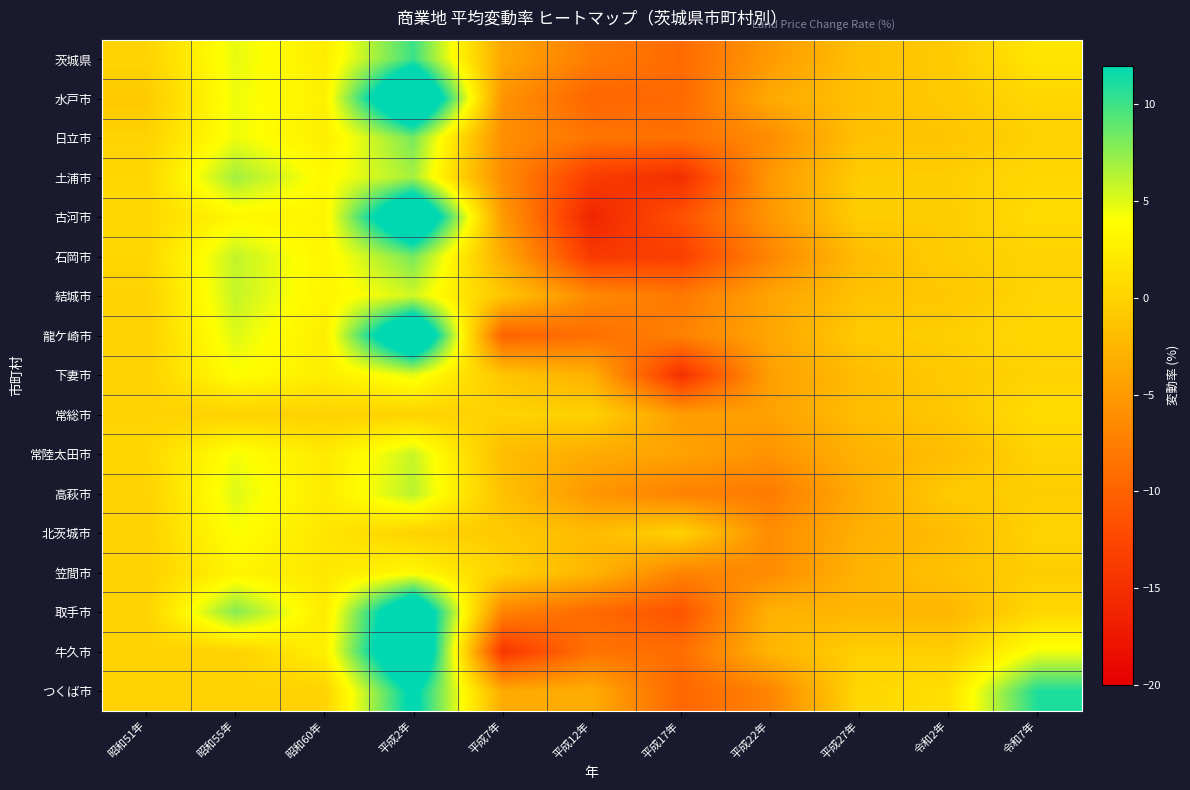

Reading left to right, transcribe all the data shown in this chart.

茨城県: 昭和51年=0.1	昭和55年=4.7	昭和60年=2.4	平成2年=10.1	平成7年=-3.8	平成12年=-7.7	平成17年=-9.3	平成22年=-5.1	平成27年=-1.6	令和2年=-0.7	令和7年=1.8
水戸市: 昭和51年=-0.7	昭和55年=4.5	昭和60年=2.7	平成2年=20.8	平成7年=-5.6	平成12年=-9.8	平成17年=-9.4	平成22年=-3.6	平成27年=-1.5	令和2年=-0.8	令和7年=0.4
日立市: 昭和51年=0.0	昭和55年=4.5	昭和60年=2.5	平成2年=8.2	平成7年=-6.0	平成12年=-8.3	平成17年=-8.7	平成22年=-6.3	平成27年=-1.5	令和2年=-1.2	令和7年=-0.1
土浦市: 昭和51年=0.5	昭和55年=6.9	昭和60年=3.5	平成2年=6.8	平成7年=-6.2	平成12年=-13.7	平成17年=-15.1	平成22年=-5.2	平成27年=-0.5	令和2年=-0.4	令和7年=0.5
古河市: 昭和51年=0.5	昭和55年=3.3	昭和60年=3.0	平成2年=19.5	平成7年=-5.0	平成12年=-16.1	平成17年=-11.6	平成22年=-5.3	平成27年=-0.4	令和2年=-0.5	令和7年=0.9
石岡市: 昭和51年=0.5	昭和55年=5.9	昭和60年=3.1	平成2年=8.3	平成7年=-3.4	平成12年=-14.0	平成17年=-13.4	平成22年=-6.9	平成27年=-2.0	令和2年=-0.5	令和7年=0.0
結城市: 昭和51年=0.0	昭和55年=5.8	昭和60年=3.1	平成2年=5.4	平成7年=-1.1	平成12年=-6.5	平成17年=-8.0	平成22年=-4.2	平成27年=-1.4	令和2年=-1.0	令和7年=0.2
龍ケ崎市: 昭和51年=0.0	昭和55年=5.0	昭和60年=2.4	平成2年=19.7	平成7年=-10.1	平成12年=-8.9	平成17年=-7.2	平成22年=-4.0	平成27年=-0.7	令和2年=-0.3	令和7年=0.5
下妻市: 昭和51年=0.0	昭和55年=4.0	昭和60年=2.5	平成2年=4.8	平成7年=-1.1	平成12年=-3.1	平成17年=-14.9	平成22年=-4.6	平成27年=-1.9	令和2年=-0.8	令和7年=0.0
常総市: 昭和51年=0.0	昭和55年=0.0	昭和60年=0.0	平成2年=0.0	平成7年=0.0	平成12年=0.0	平成17年=-4.8	平成22年=-4.4	平成27年=-1.8	令和2年=-1.0	令和7年=1.0
常陸太田市: 昭和51年=0.5	昭和55年=4.3	昭和60年=2.1	平成2年=5.7	平成7年=-1.9	平成12年=-3.5	平成17年=-4.3	平成22年=-5.7	平成27年=-2.9	令和2年=-1.9	令和7年=0.0
高萩市: 昭和51年=0.0	昭和55年=5.0	昭和60年=2.2	平成2年=6.2	平成7年=-1.5	平成12年=-5.4	平成17年=-7.2	平成22年=-7.8	平成27年=-3.5	令和2年=-0.7	令和7年=-0.4
北茨城市: 昭和51年=0.0	昭和55年=4.1	昭和60年=1.8	平成2年=0.0	平成7年=-0.8	平成12年=-2.0	平成17年=0.0	平成22年=-6.2	平成27年=-3.1	令和2年=-2.0	令和7年=0.0
笠間市: 昭和51年=0.0	昭和55年=3.0	昭和60年=1.9	平成2年=3.5	平成7年=0.0	平成12年=-2.6	平成17年=-7.0	平成22年=-6.4	平成27年=-2.8	令和2年=-1.5	令和7年=-0.4
取手市: 昭和51年=0.0	昭和55年=7.8	昭和60年=2.2	平成2年=17.9	平成7年=-7.1	平成12年=-9.4	平成17年=-11.4	平成22年=-2.9	平成27年=-2.5	令和2年=-2.5	令和7年=0.5
牛久市: 昭和51年=0.0	昭和55年=0.0	昭和60年=2.7	平成2年=19.7	平成7年=-14.3	平成12年=-8.5	平成17年=-9.0	平成22年=-2.6	平成27年=-0.2	令和2年=-0.3	令和7年=4.4
つくば市: 昭和51年=0.0	昭和55年=0.0	昭和60年=0.0	平成2年=12.9	平成7年=-3.5	平成12年=-3.4	平成17年=-9.7	平成22年=-7.0	平成27年=0.5	令和2年=1.2	令和7年=11.0